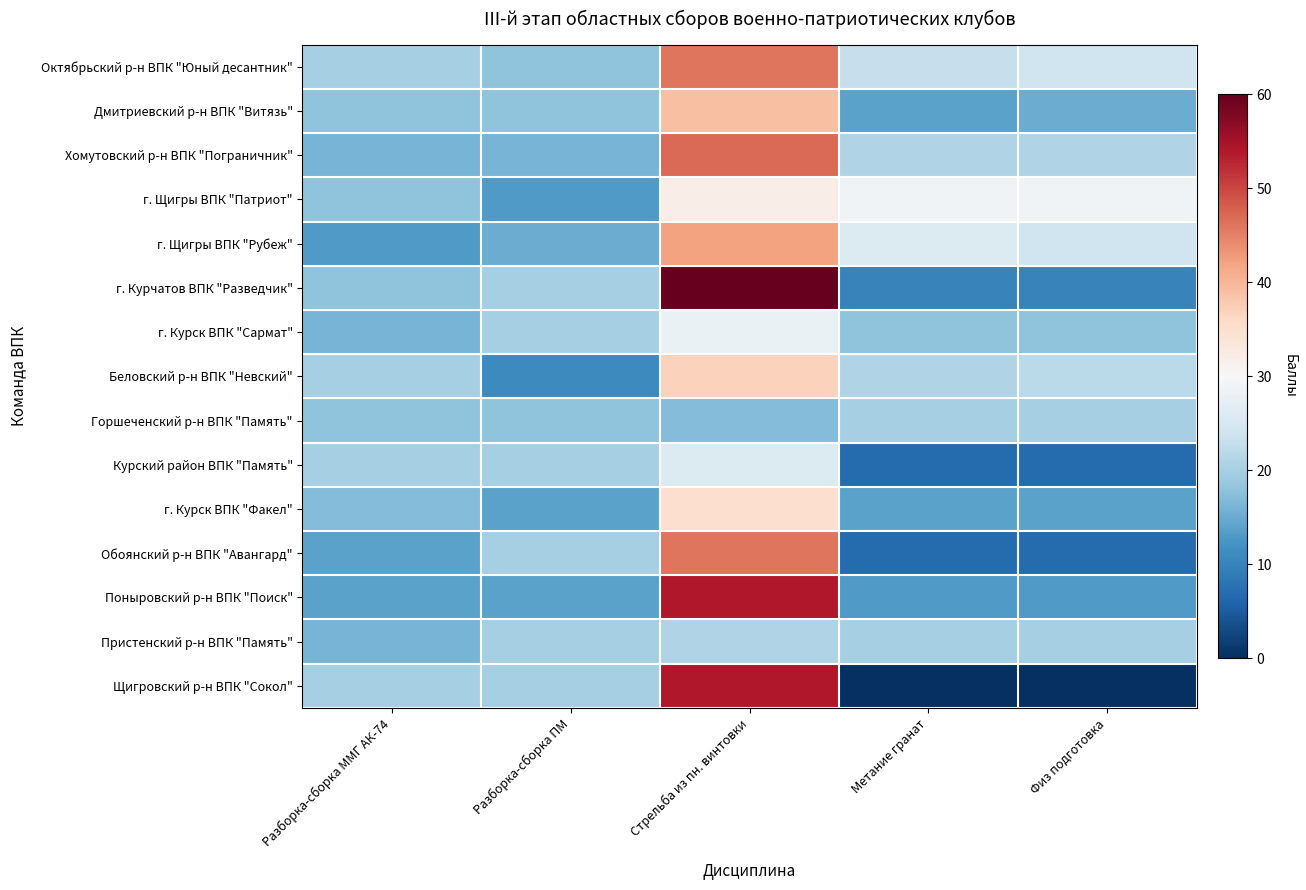

Rank the series by their maximum value, from lowest to highest.

Горшеченский р-н ВПК "Память", Пристенский р-н ВПК "Память", Курский район ВПК "Память", г. Курск ВПК "Сармат", г. Щигры ВПК "Патриот", г. Курск ВПК "Факел", Беловский р-н ВПК "Невский", Дмитриевский р-н ВПК "Витязь", г. Щигры ВПК "Рубеж", Октябрьский р-н ВПК "Юный десантник", Обоянский р-н ВПК "Авангард", Хомутовский р-н ВПК "Пограничник", Поныровский р-н ВПК "Поиск", Щигровский р-н ВПК "Сокол", г. Курчатов ВПК "Разведчик"